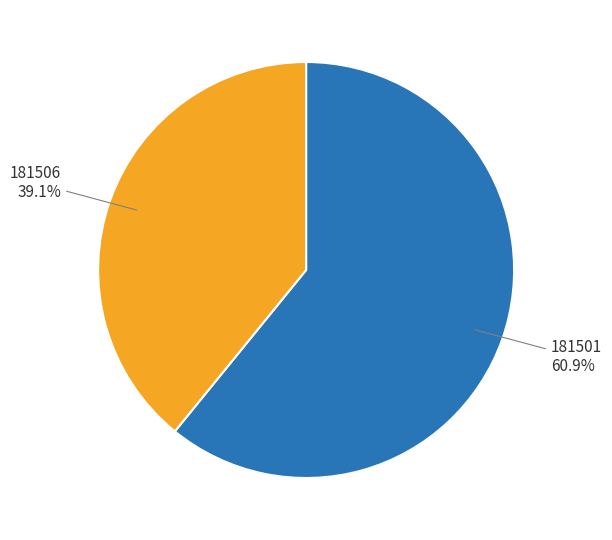

True or false: 181506 accounts for 39% of the total.

True